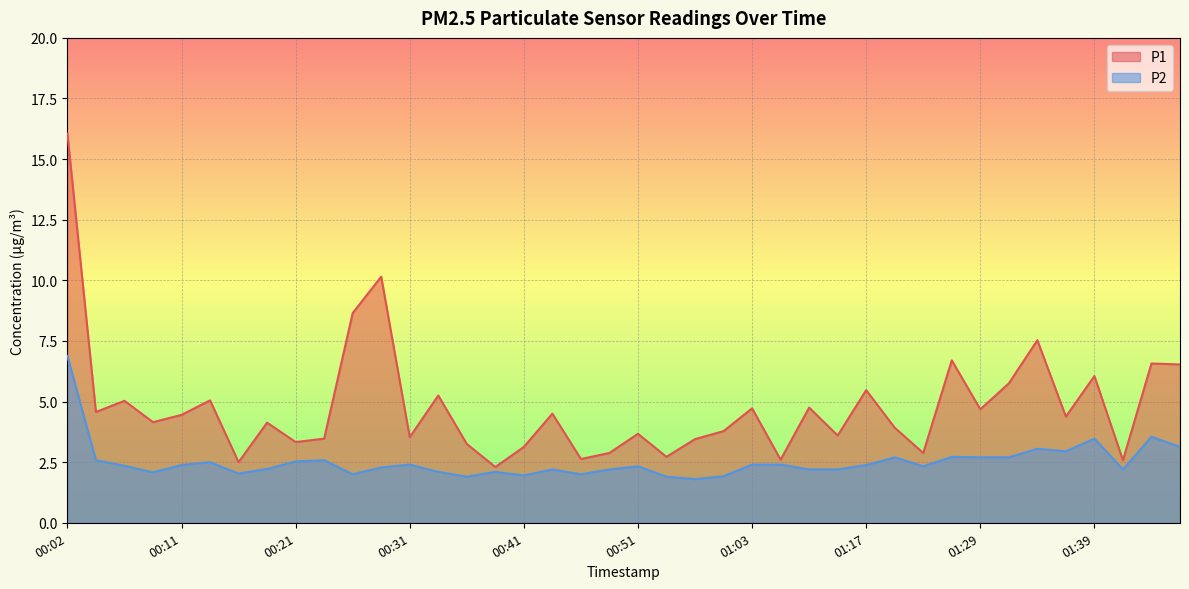

How many distinct data groups are displayed?

2